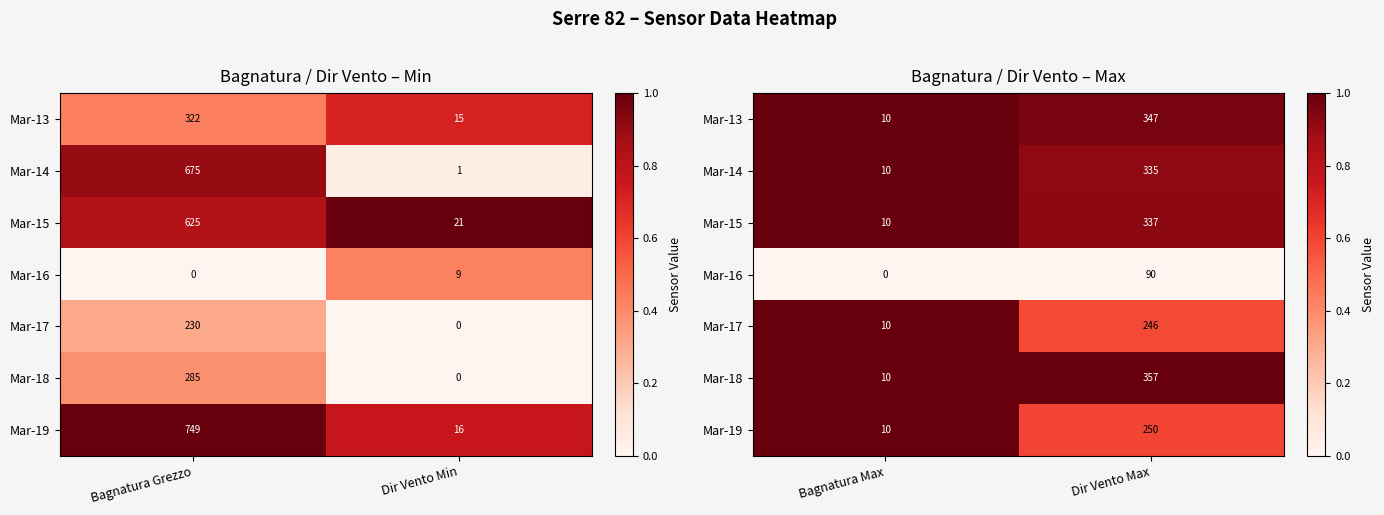

Count the number of categories in the chart.

2